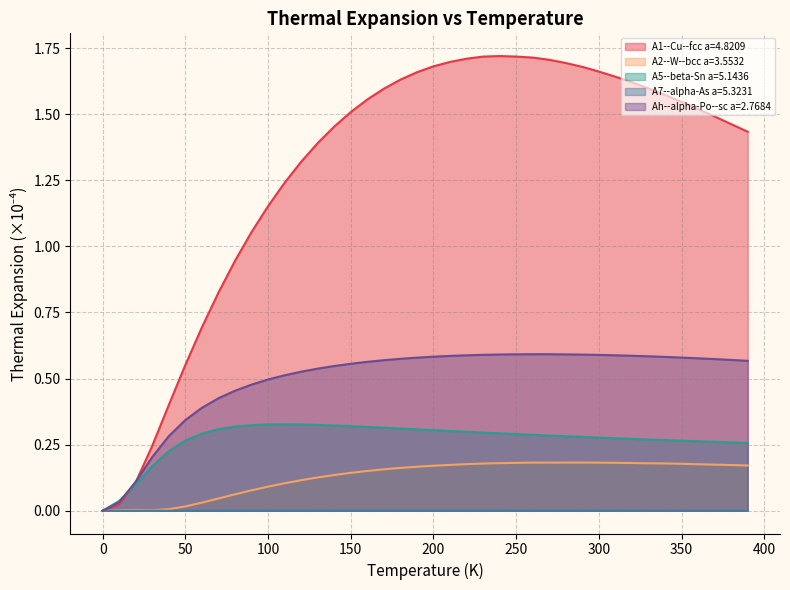

Is the value of A7--alpha-As a=5.3231 at 0 greater than the value of A1--Cu--fcc a=4.8209 at 200?

No